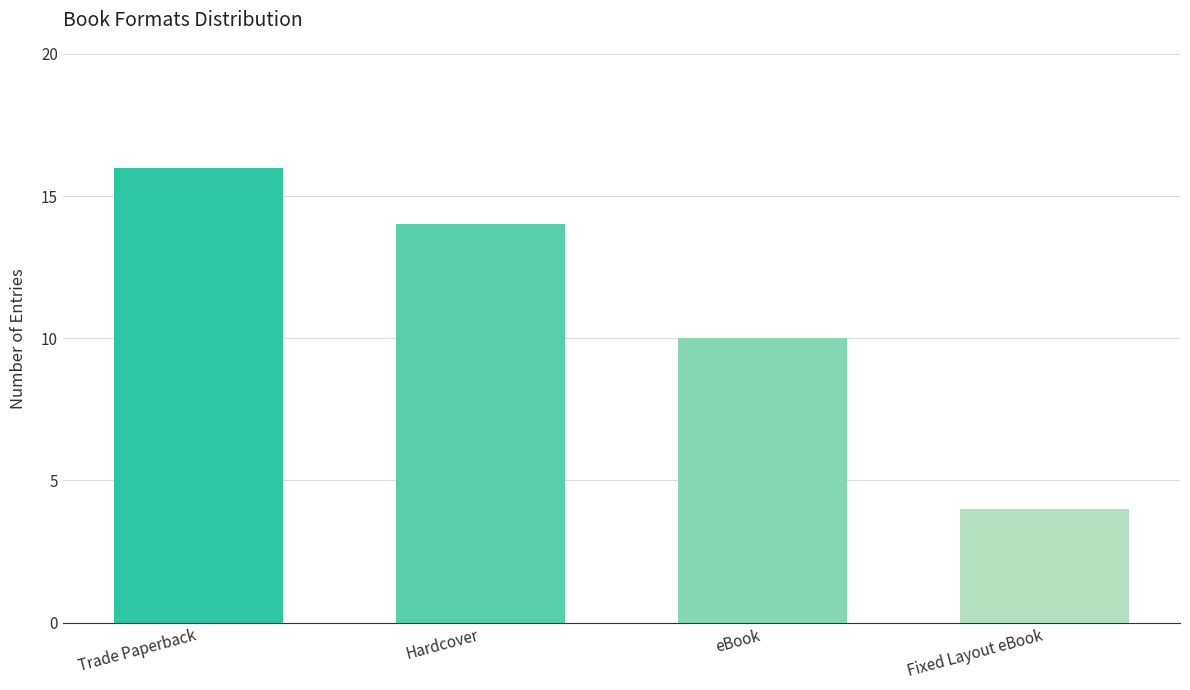

What is the change in value from eBook to Fixed Layout eBook?

-6